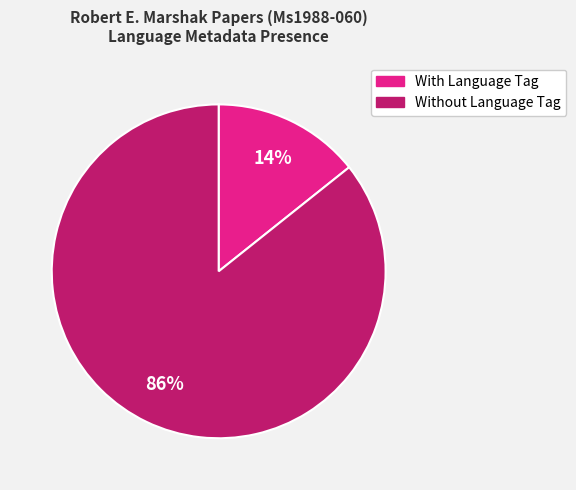

To the nearest percent, what is the average slice percentage?

50%